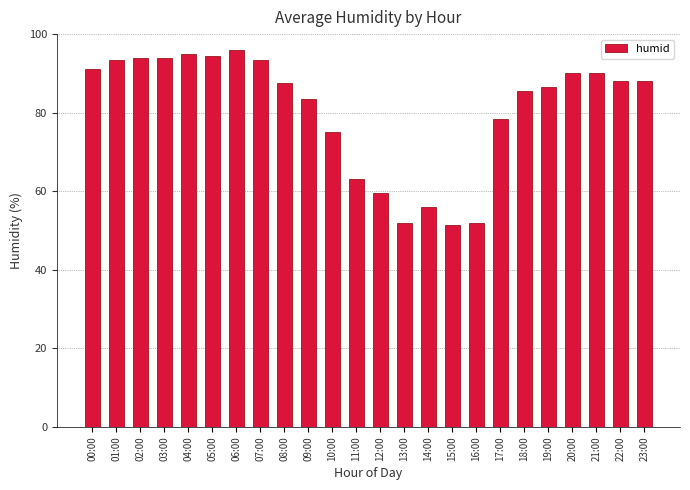

What is the minimum value shown in the chart?

51.5